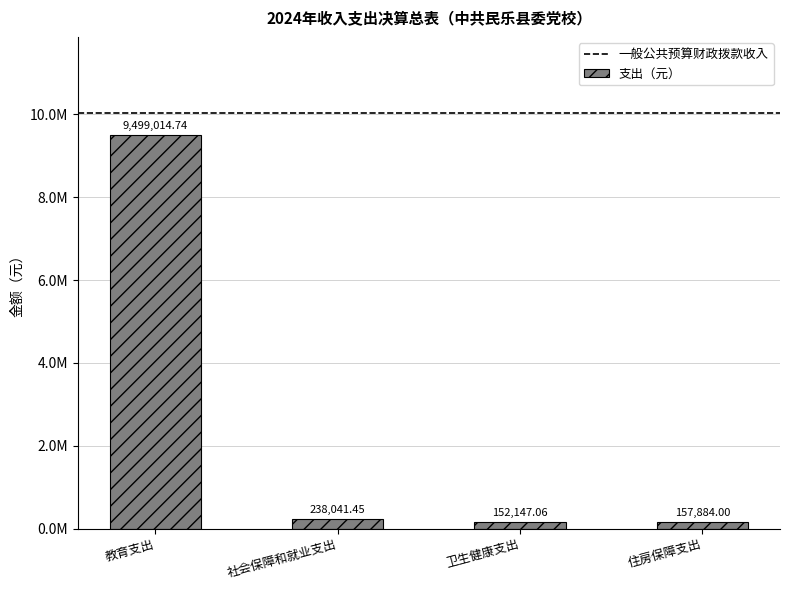

Which category has the highest value across all series?

教育支出